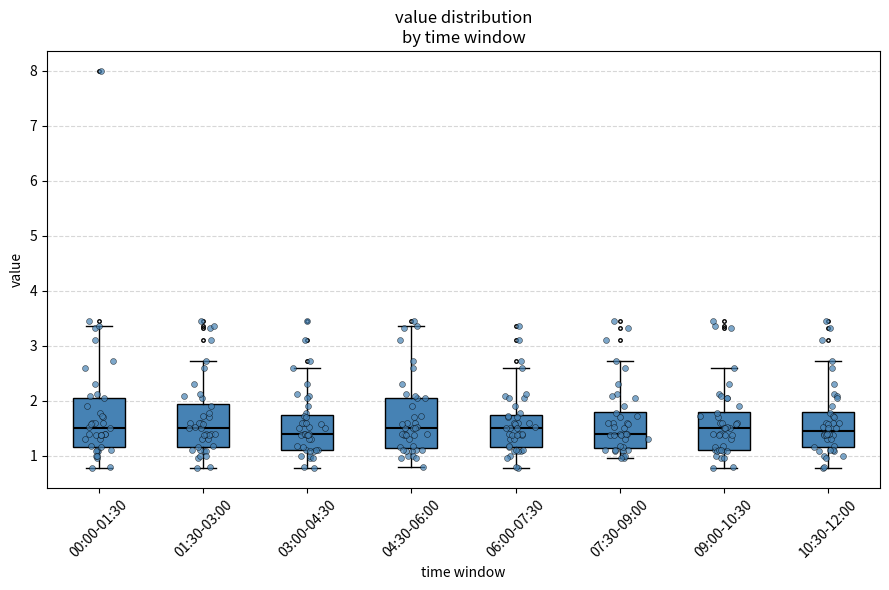

Reading left to right, transcribe this box plot: for each box, give where its median line is, the range the box spans, and where its two whiskers end, as read against the y-axis. The values are not printed on the chart, so give them approximately, as read against the axis.

00:00-01:30: median 1.5, box 1.2 to 2.1, whiskers 0.8 to 3.4
01:30-03:00: median 1.5, box 1.2 to 1.9, whiskers 0.8 to 2.7
03:00-04:30: median 1.4, box 1.1 to 1.7, whiskers 0.8 to 2.6
04:30-06:00: median 1.5, box 1.1 to 2.1, whiskers 0.8 to 3.4
06:00-07:30: median 1.5, box 1.2 to 1.7, whiskers 0.8 to 2.6
07:30-09:00: median 1.4, box 1.1 to 1.8, whiskers 1.0 to 2.7
09:00-10:30: median 1.5, box 1.1 to 1.8, whiskers 0.8 to 2.6
10:30-12:00: median 1.5, box 1.2 to 1.8, whiskers 0.8 to 2.7